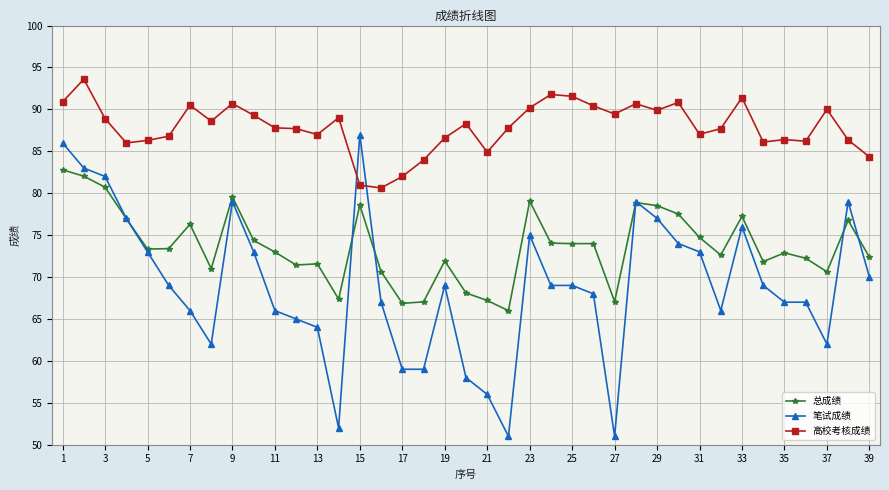

What are all the series names shown in the legend?

总成绩, 笔试成绩, 高校考核成绩